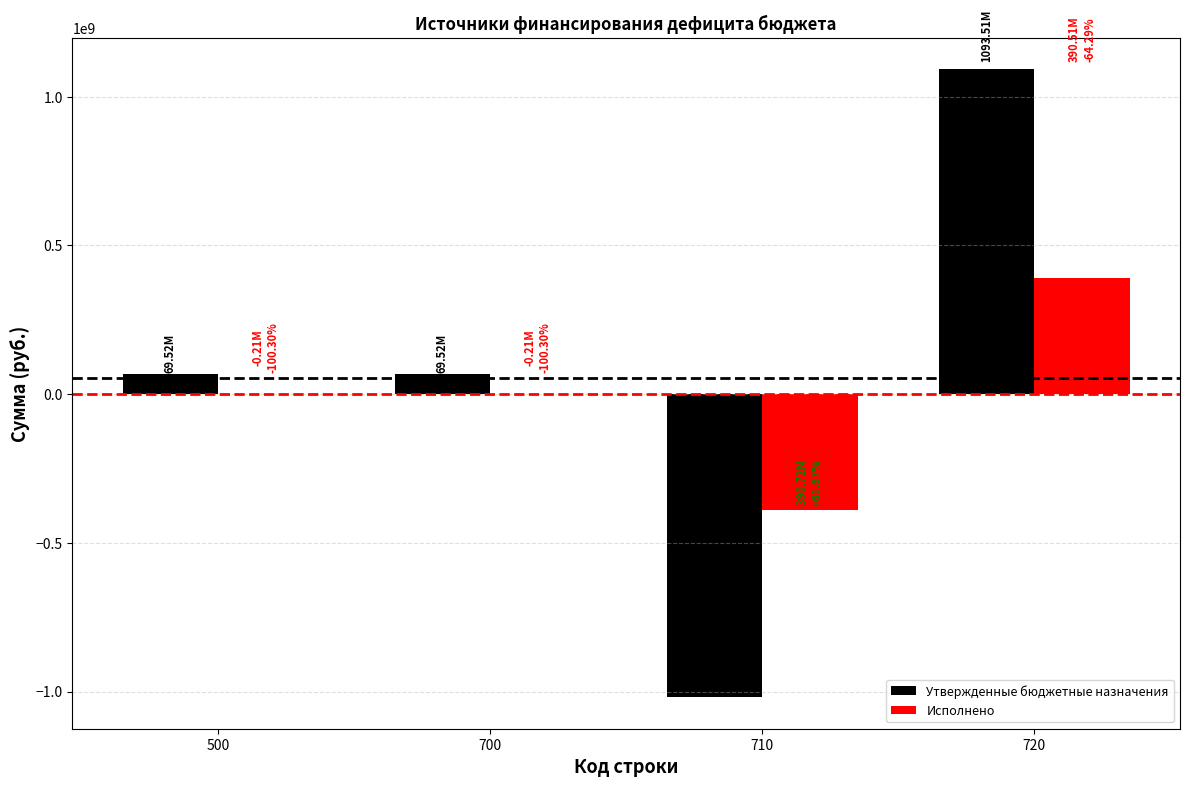

At which category is the sum across all series the highest?

720